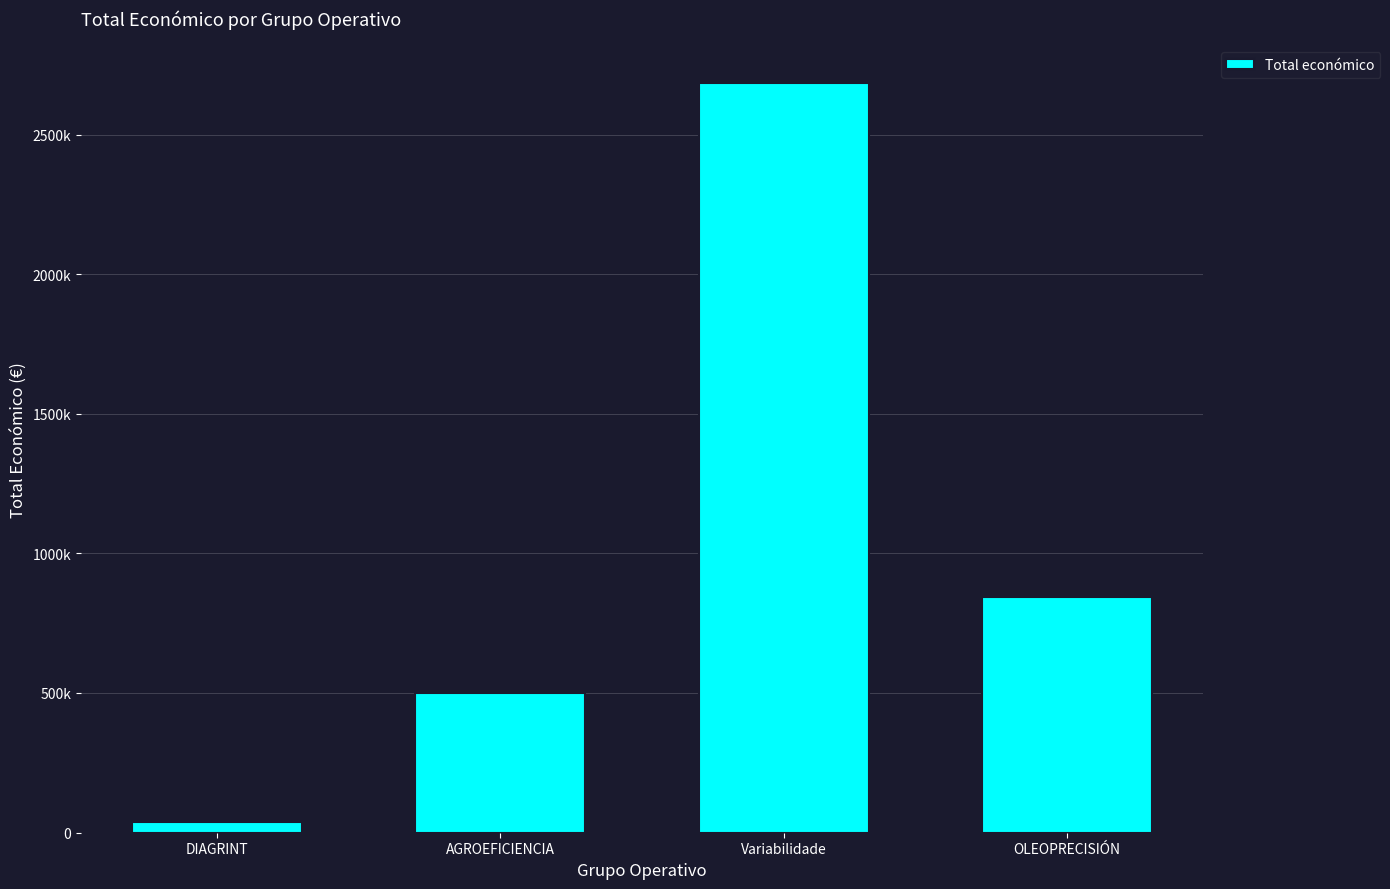

The value at AGROEFICIENCIA is 205521. True or false?

False